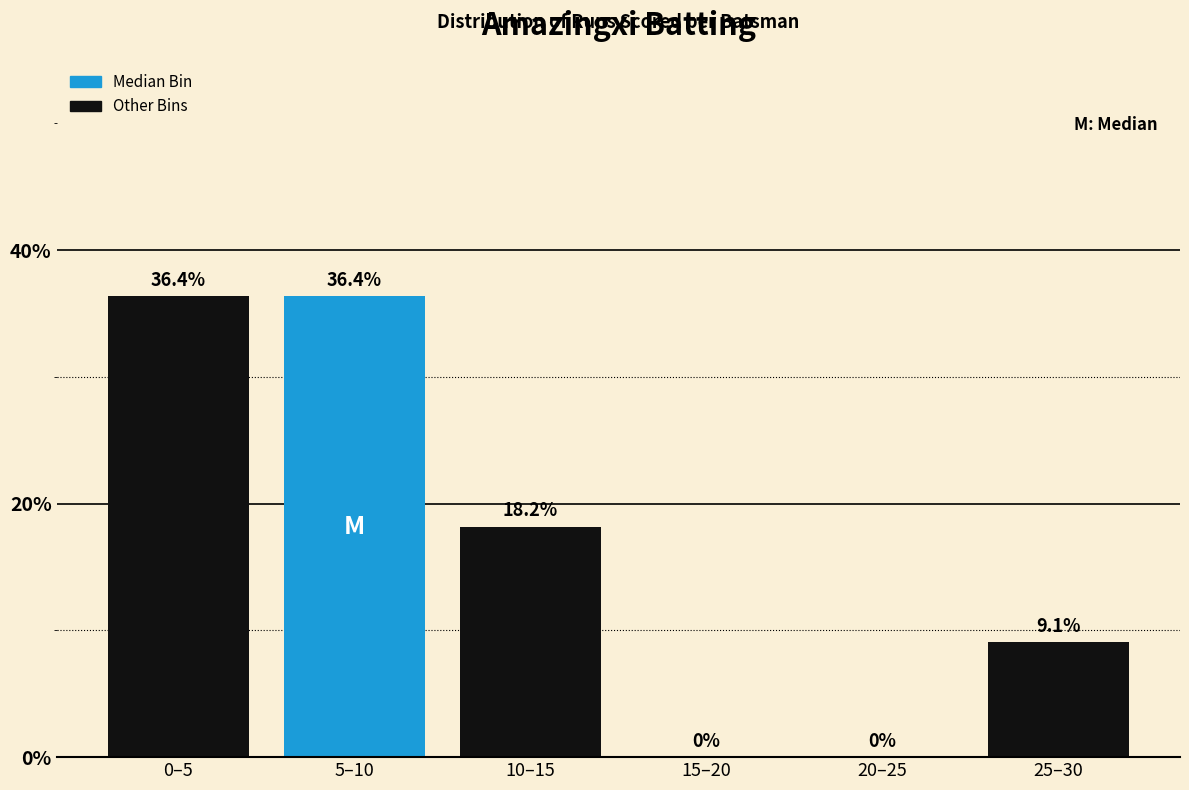

Reading left to right, what are all the values shown in this chart?

0–5=36.4	5–10=36.4	10–15=18.2	15–20=0.0	20–25=0.0	25–30=9.1